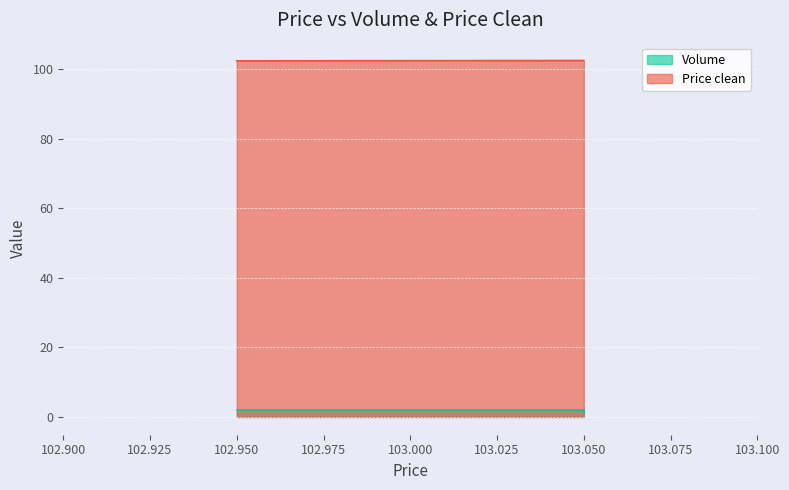

What is the difference between the highest and lowest values at 103.050?

101.5